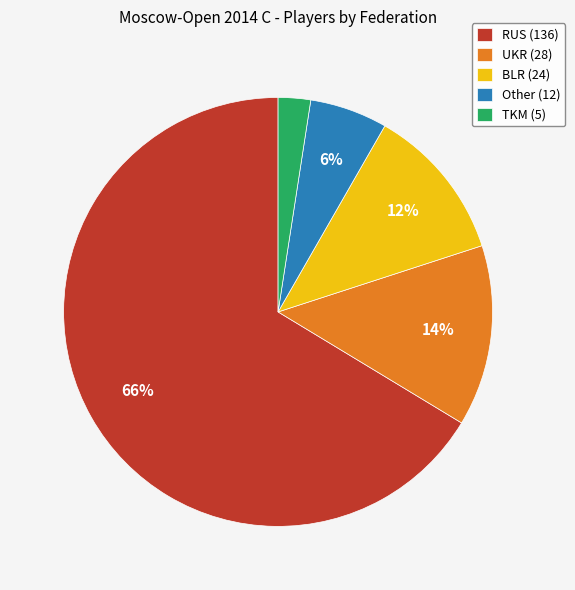

What is the largest slice in the pie chart?

RUS